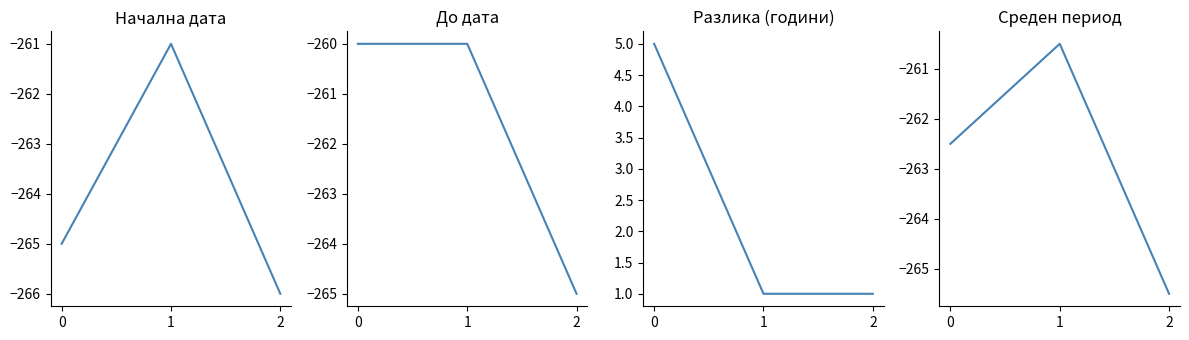

What is the sum of all Среден период values?

-788.5